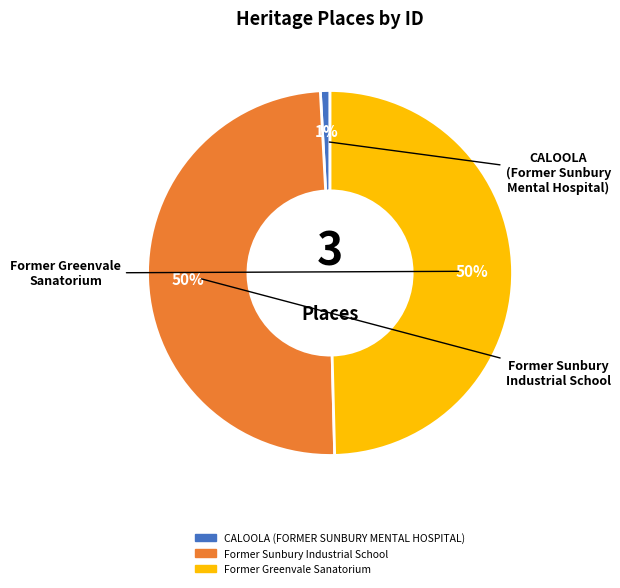

Which slice is the smallest?

CALOOLA (FORMER SUNBURY MENTAL HOSPITAL)